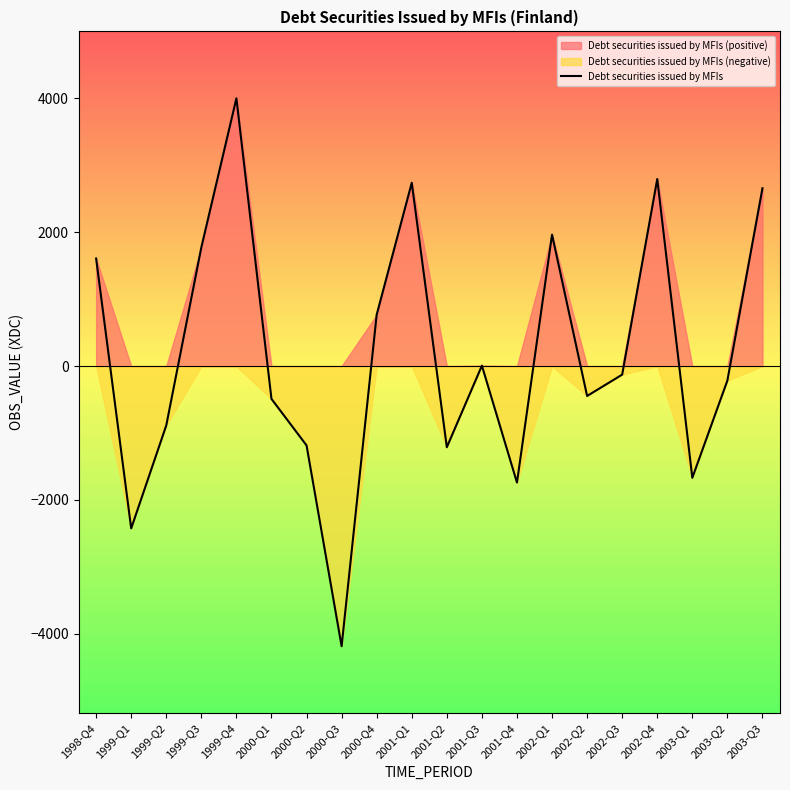

What is the value of the 7th point from the left?

-1185